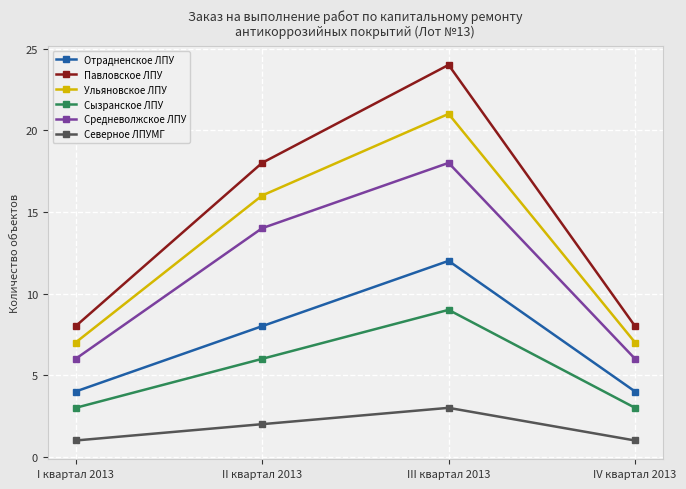

True or false: Ульяновское ЛПУ has more than 2 interior local peaks.

False